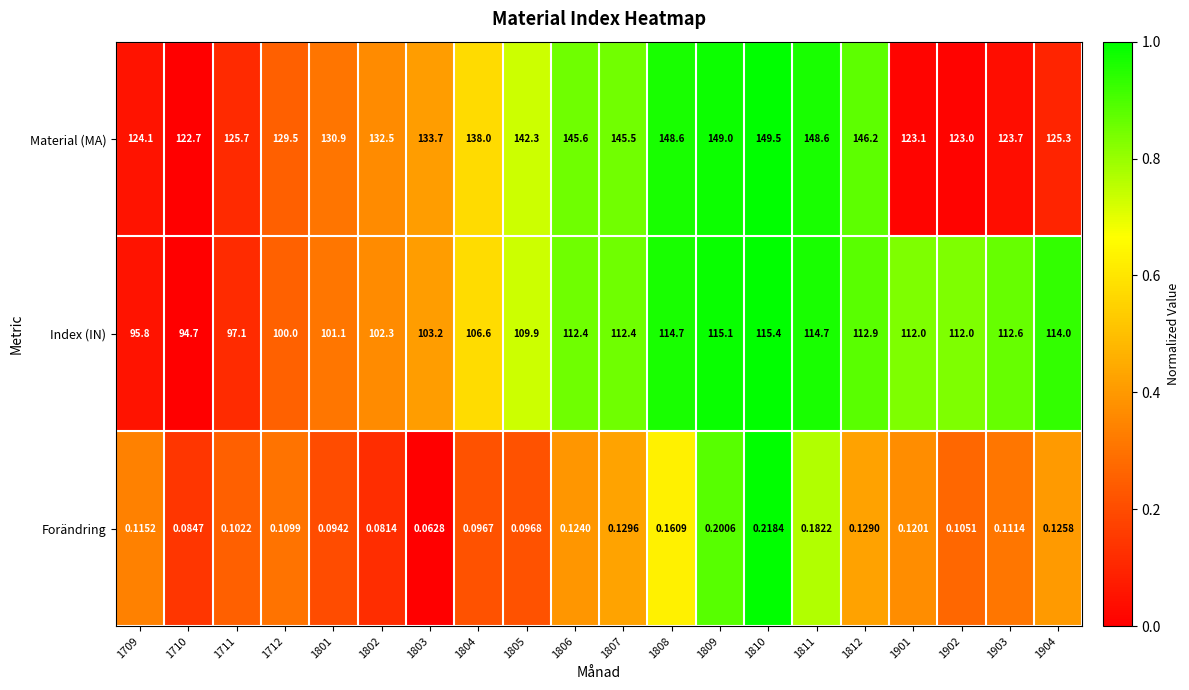

List the series in order of their overall mean, lowest first.

Forändring, Index (IN), Material (MA)